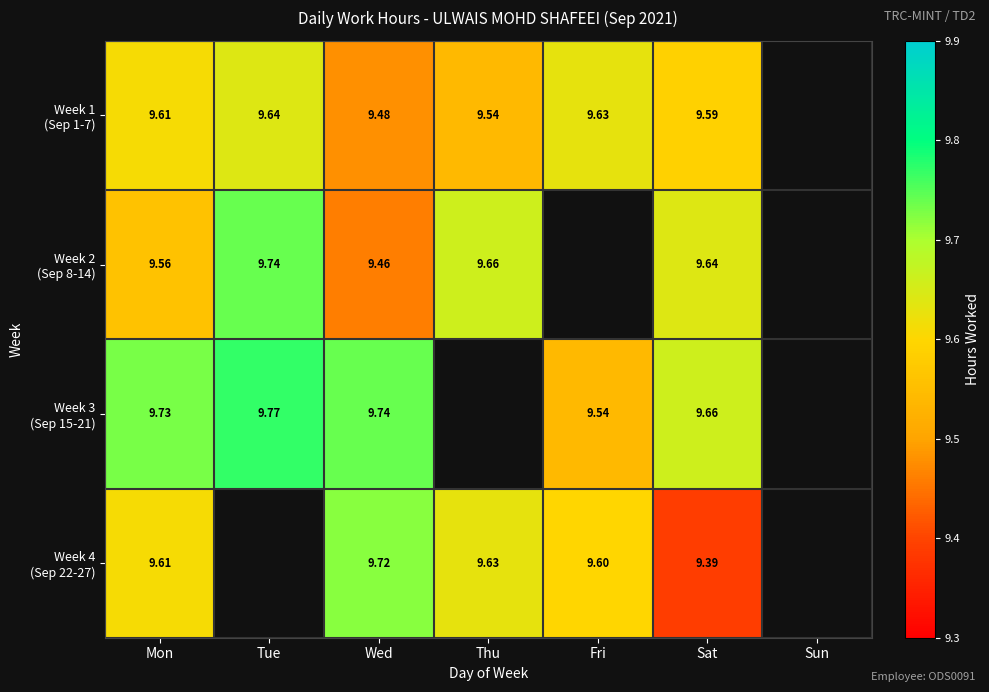

What is the spread (max minus min) of values at Mon?

0.2